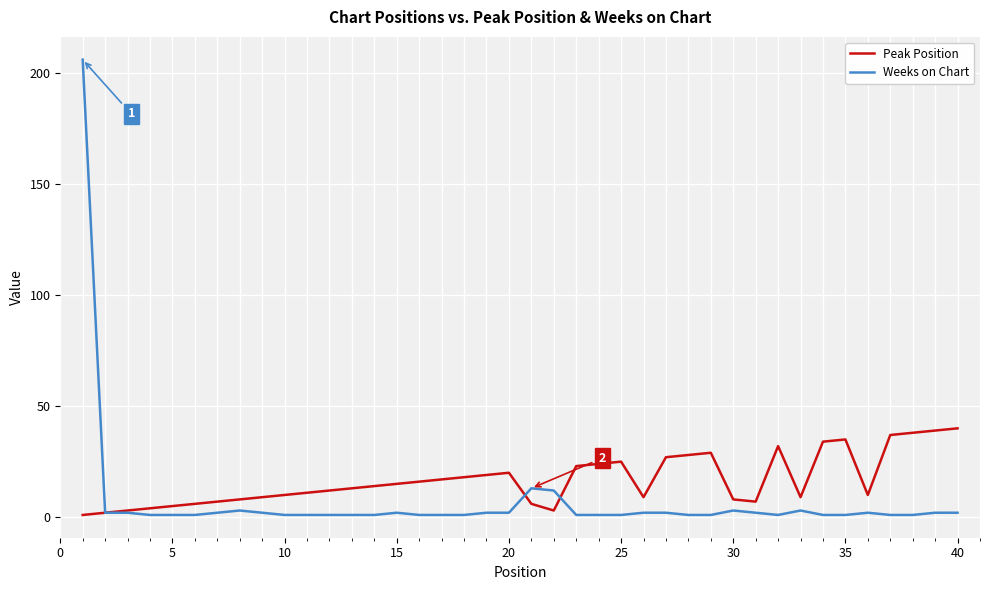

Which series has the largest total across all categories?

Peak Position